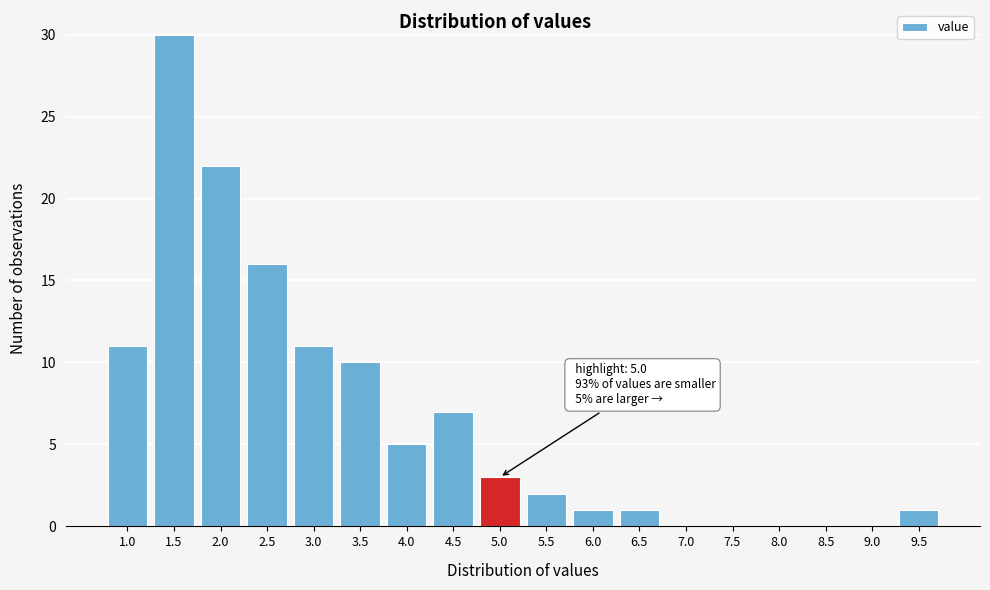

Reading left to right, extract all data points from this chart.

1.0=11	1.5=30	2.0=22	2.5=16	3.0=11	3.5=10	4.0=5	4.5=7	5.0=3	5.5=2	6.0=1	6.5=1	7.0=0	7.5=0	8.0=0	8.5=0	9.0=0	9.5=1